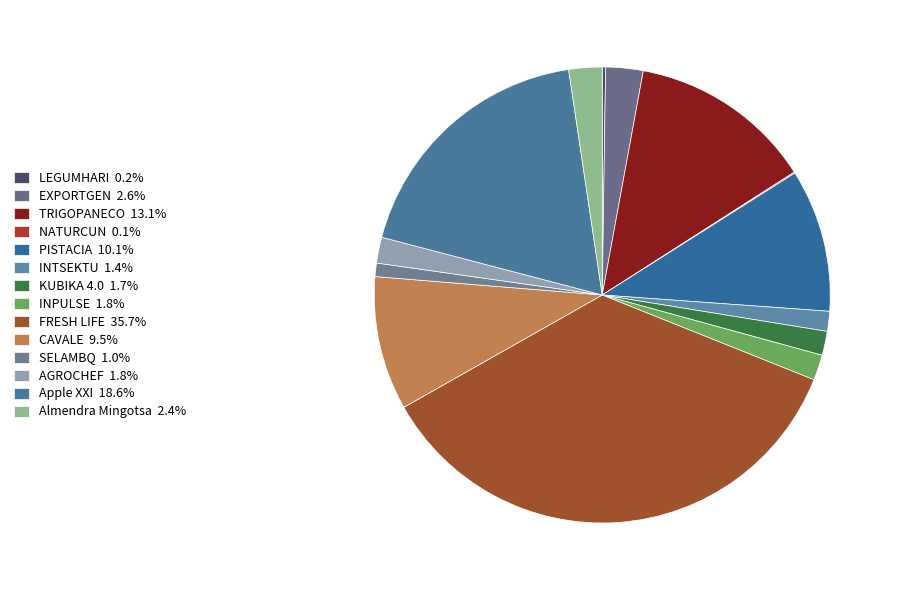

Which category has the smallest portion of the pie?

NATURCUN